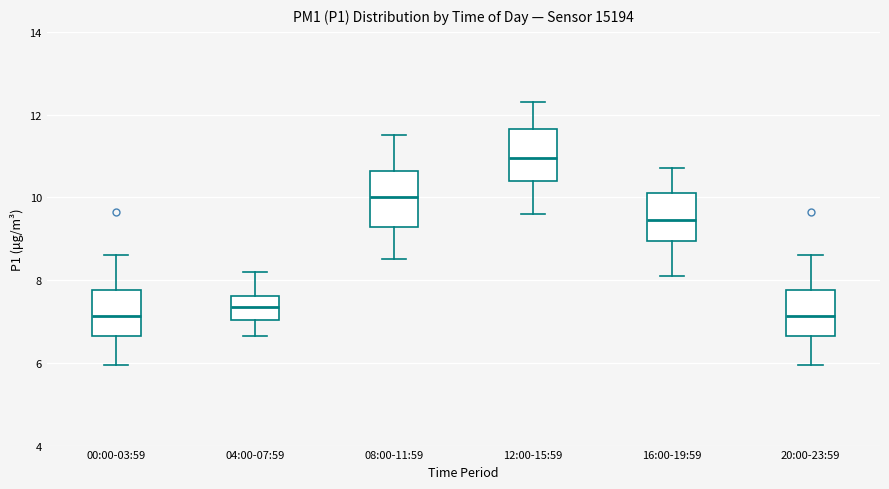

Reading left to right, transcribe this box plot: for each box, give where its median line is, the range the box spans, and where its two whiskers end, as read against the y-axis. The values are not printed on the chart, so give them approximately, as read against the axis.

00:00-03:59: median 7.2, box 6.6 to 7.8, whiskers 6.0 to 8.6
04:00-07:59: median 7.4, box 7.0 to 7.6, whiskers 6.6 to 8.2
08:00-11:59: median 10.0, box 9.2 to 10.6, whiskers 8.6 to 11.6
12:00-15:59: median 11.0, box 10.4 to 11.6, whiskers 9.6 to 12.4
16:00-19:59: median 9.4, box 9.0 to 10.2, whiskers 8.2 to 10.8
20:00-23:59: median 7.2, box 6.6 to 7.8, whiskers 6.0 to 8.6